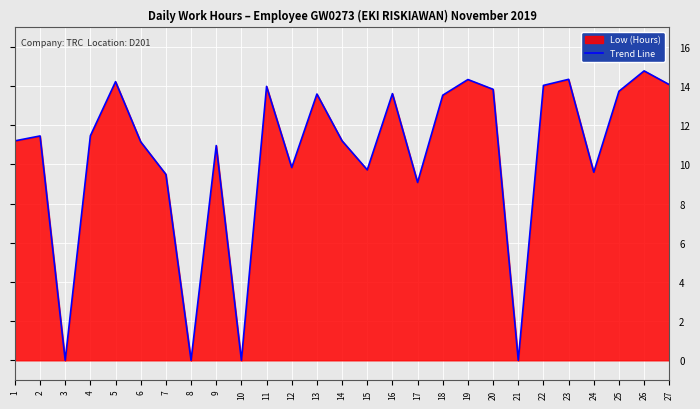

Reading left to right, list all the values displayed in this chart.

11.2	11.4	0.0	11.5	14.2	11.2	9.5	0.0	11.0	0.0	14.0	9.8	13.6	11.2	9.7	13.6	9.1	13.5	14.3	13.8	0.0	14.0	14.3	9.6	13.7	14.8	14.1